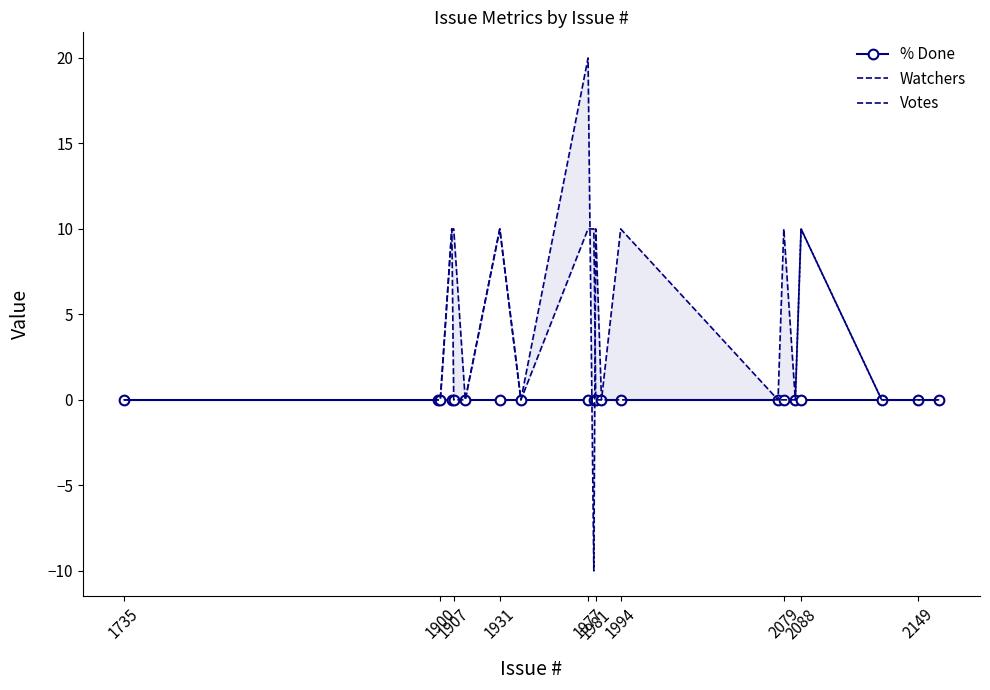

How many Watchers values are between 0 and 10?

20